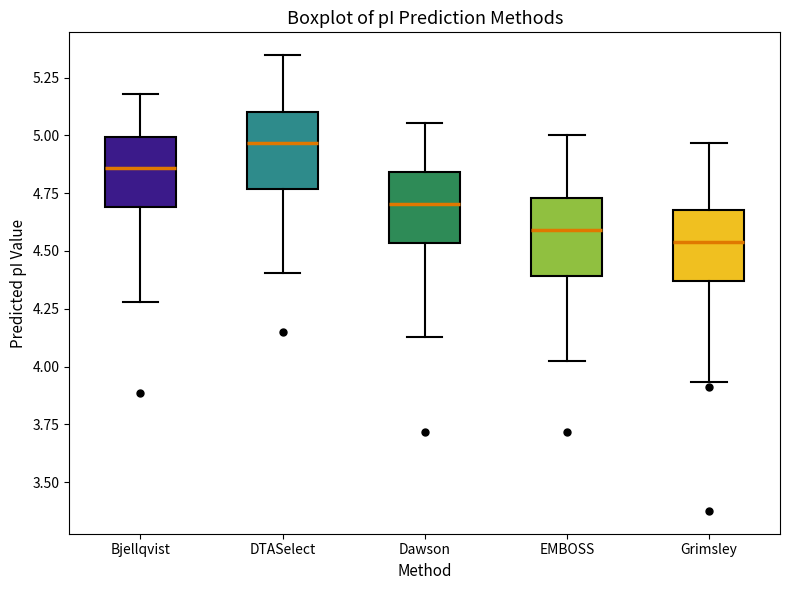

Reading left to right, transcribe this box plot: for each box, give where its median line is, the range the box spans, and where its two whiskers end, as read against the y-axis. The values are not printed on the chart, so give them approximately, as read against the axis.

Bjellqvist: median 4.85, box 4.70 to 5.00, whiskers 4.30 to 5.20
DTASelect: median 4.95, box 4.75 to 5.10, whiskers 4.40 to 5.35
Dawson: median 4.70, box 4.55 to 4.85, whiskers 4.15 to 5.05
EMBOSS: median 4.60, box 4.40 to 4.75, whiskers 4.00 to 5.00
Grimsley: median 4.55, box 4.35 to 4.70, whiskers 3.95 to 4.95